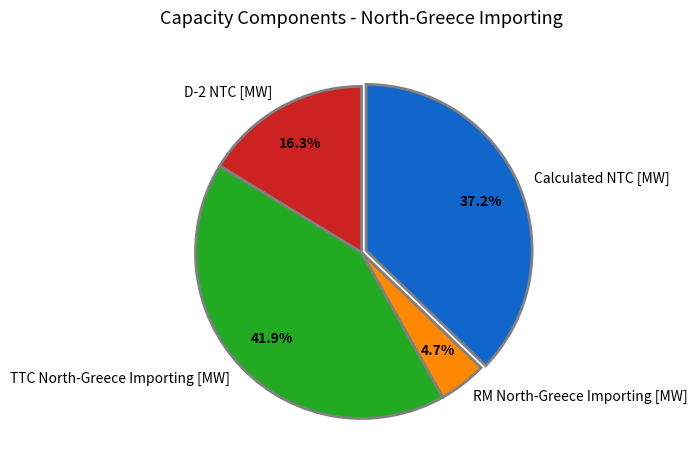

To the nearest percent, what is the combined percentage of D-2 NTC [MW] and TTC North-Greece Importing [MW]?

58%